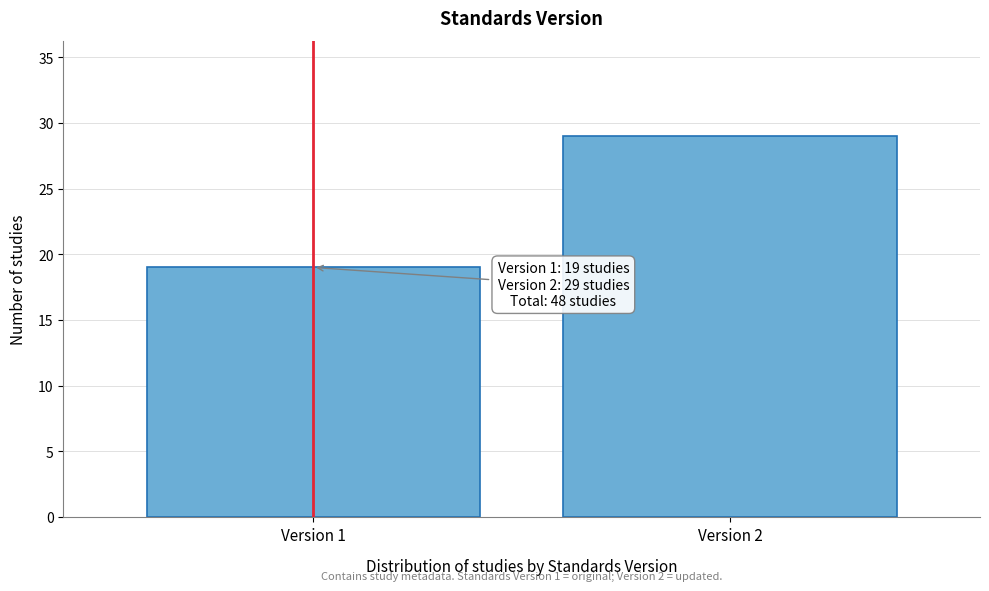

Reading left to right, extract all data points from this chart.

Version 1=19	Version 2=29